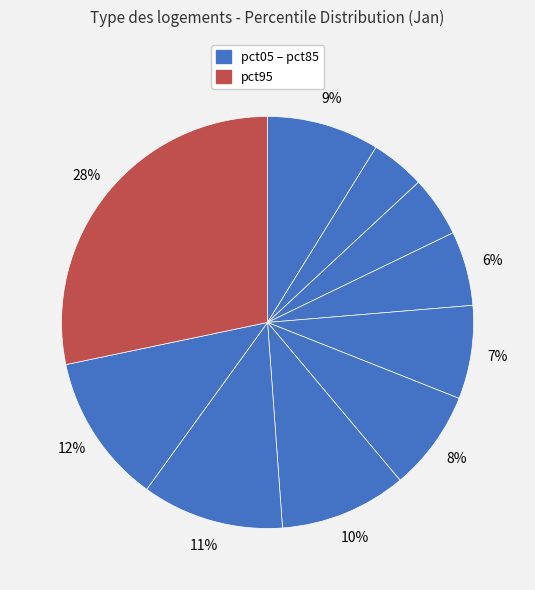

Is there a majority slice in this chart?

No